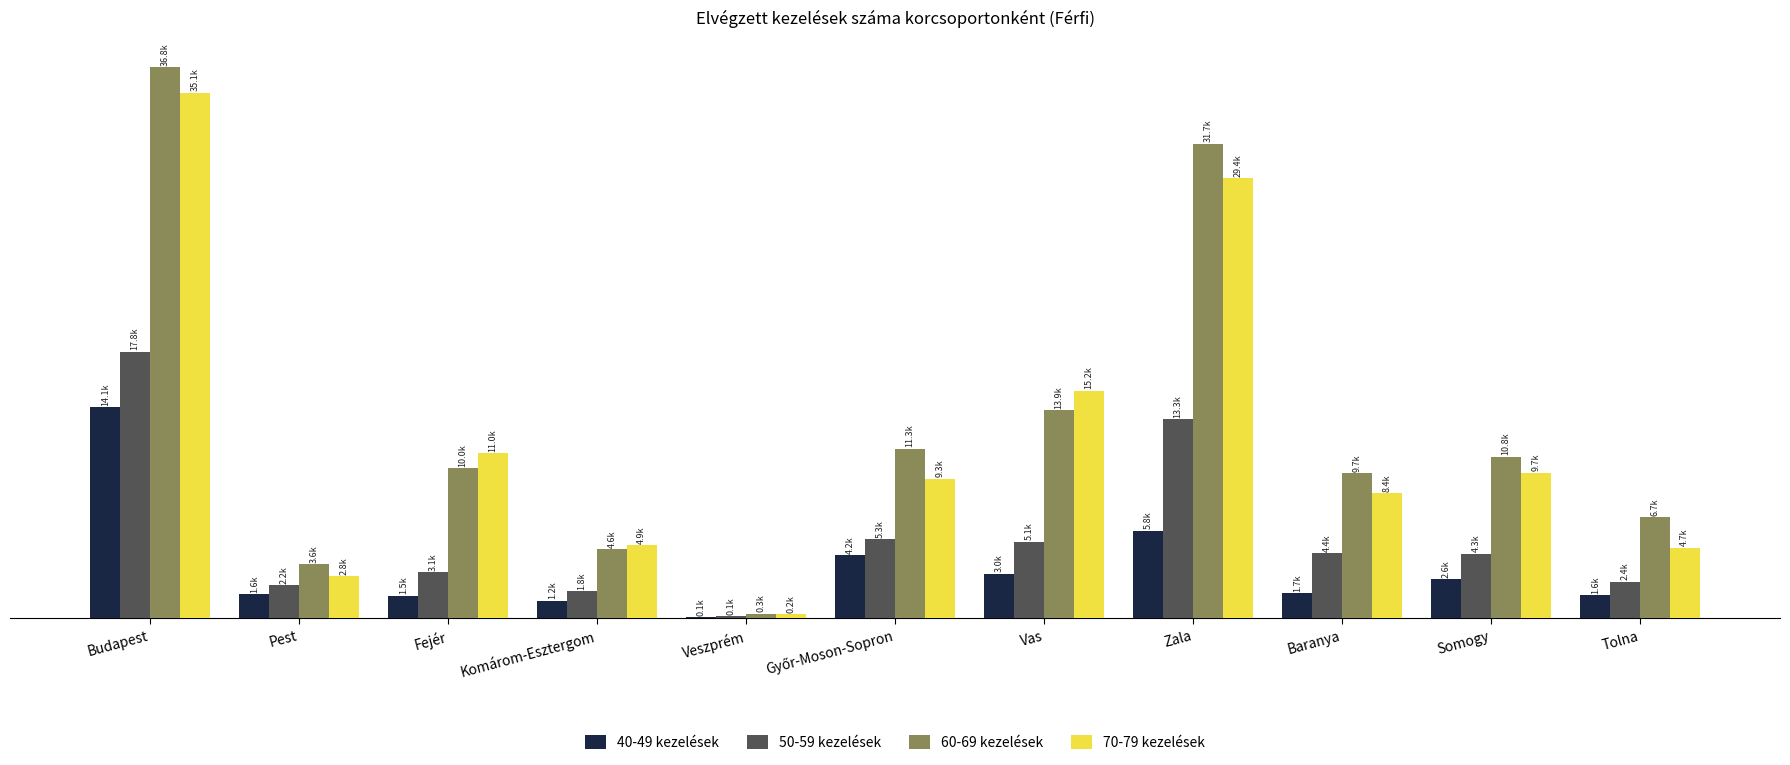

The value of 70-79 kezelések at Fejér is 2944. True or false?

False